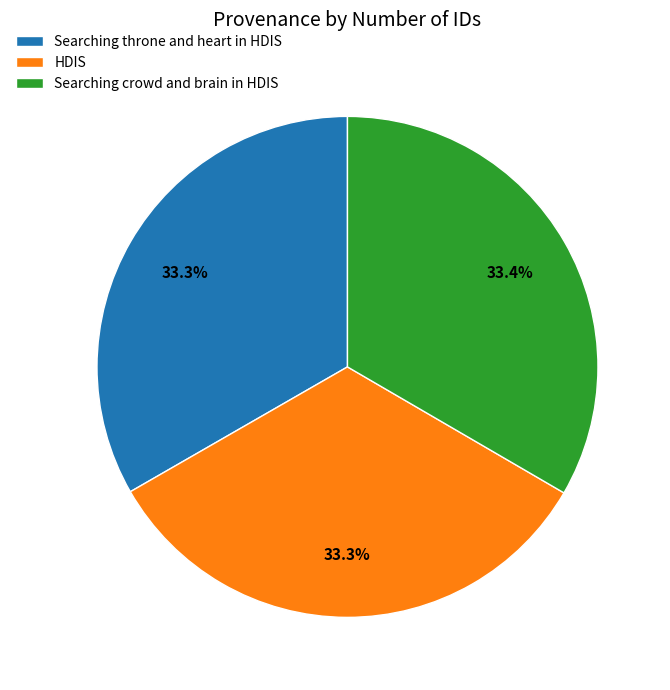

How many segments does this pie chart have?

3